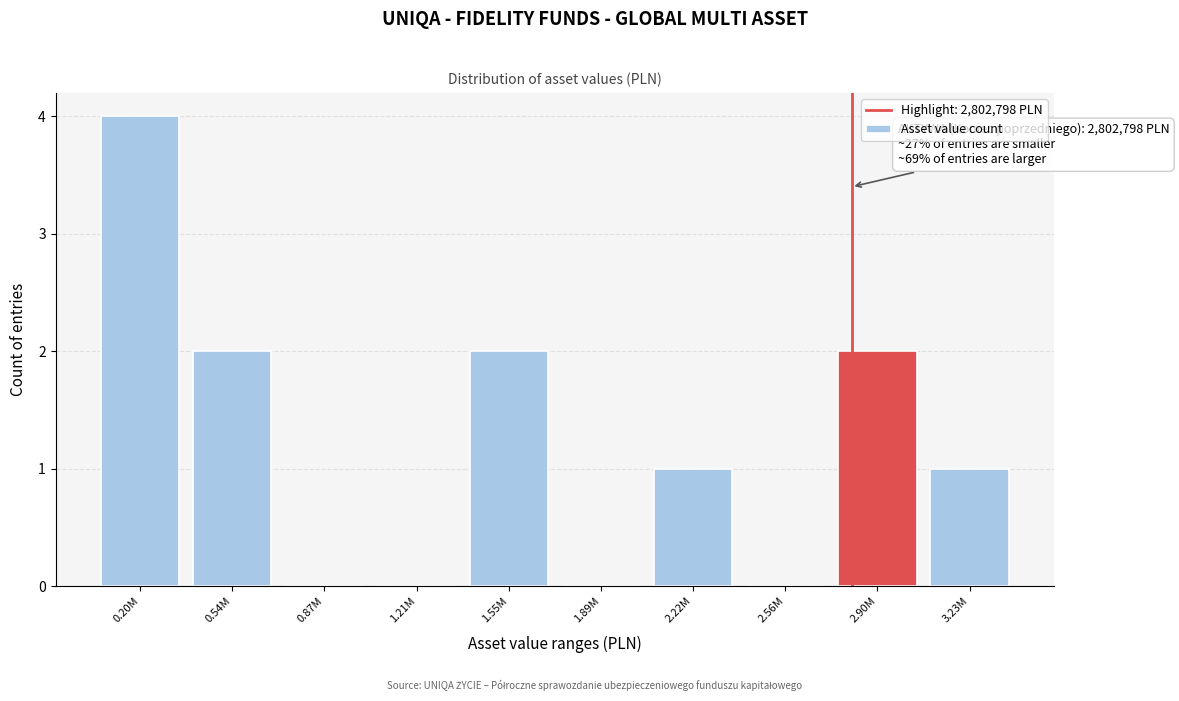

Reading left to right, transcribe all the data shown in this chart.

0.20M=4	0.54M=2	0.87M=0	1.21M=0	1.55M=2	1.89M=0	2.22M=1	2.56M=0	2.90M=2	3.23M=1